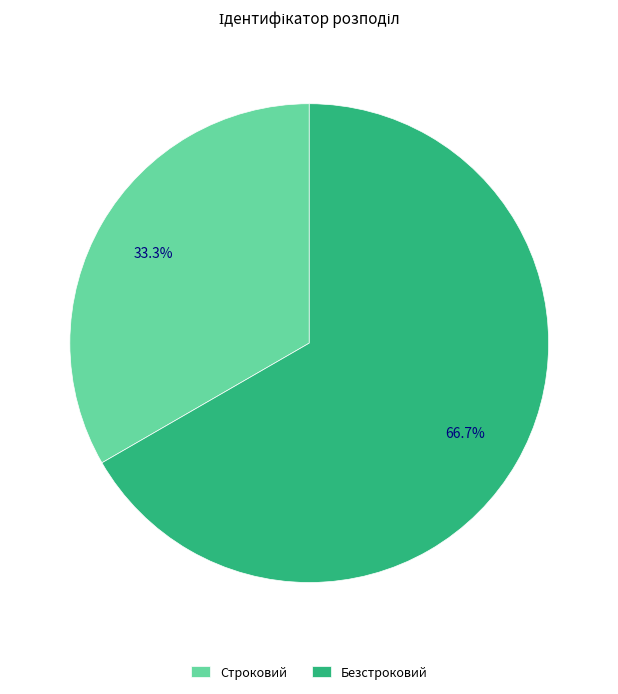

Rank the categories by value from lowest to highest.

Строковий, Безстроковий